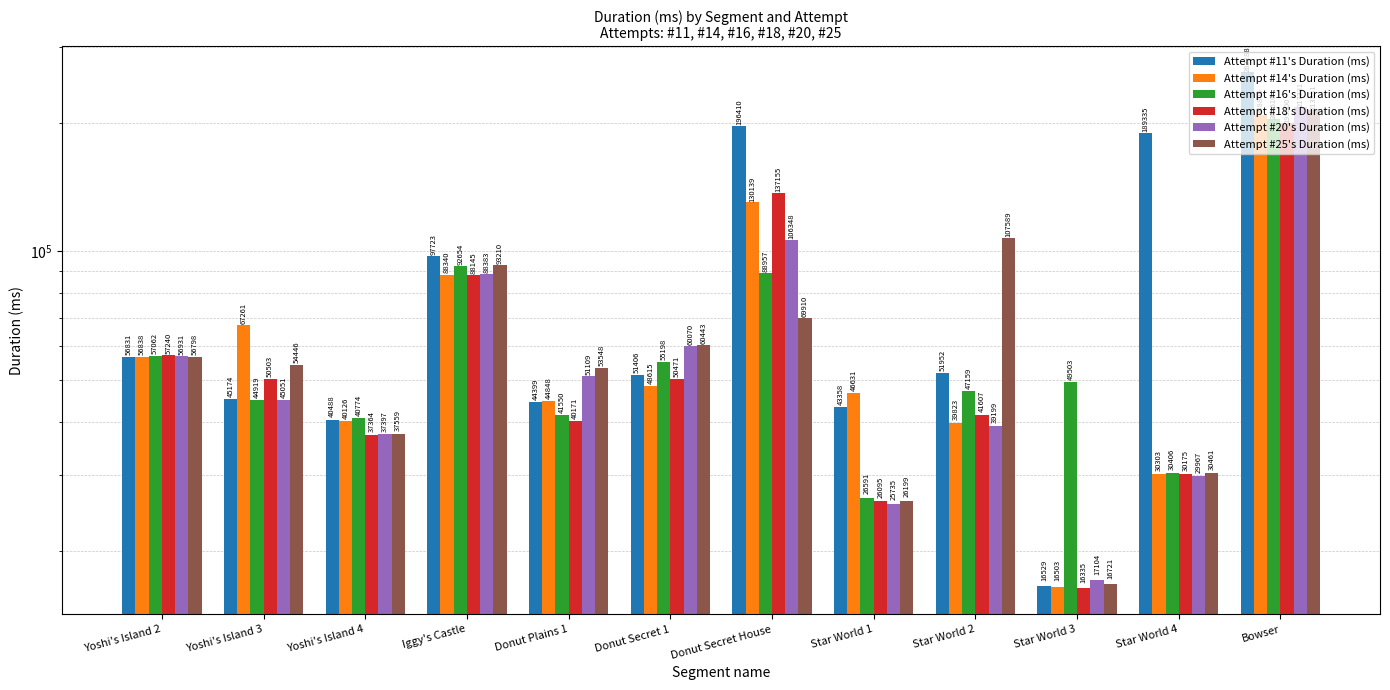

The value of Attempt #11's Duration (ms) at Donut Secret House is 196410. True or false?

True